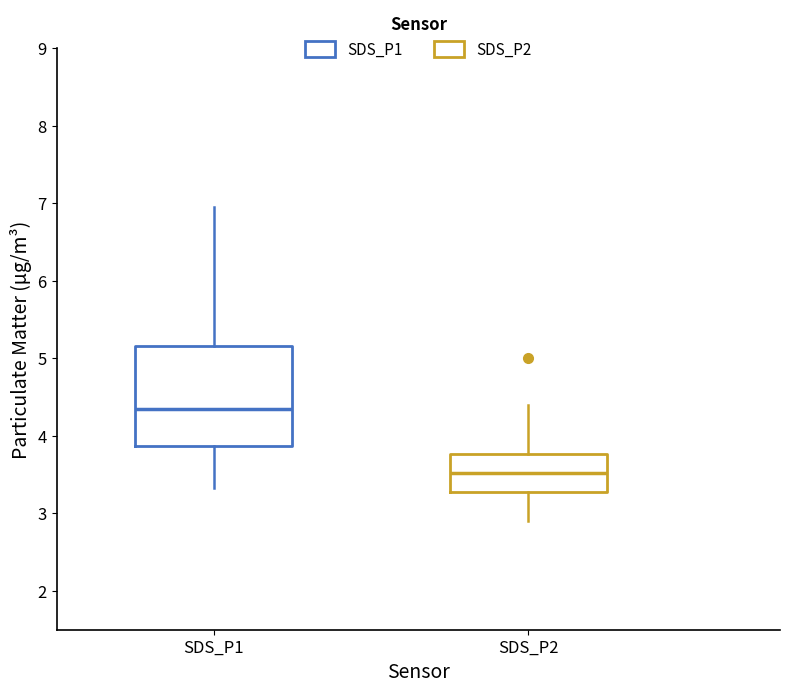

Reading left to right, read every box against the y-axis: the position of its median line, the range the box covers, and the ends of its whiskers. The values are not printed on the chart, so give them approximately, as read against the axis.

SDS_P1: median 4.4, box 3.9 to 5.2, whiskers 3.3 to 7.0
SDS_P2: median 3.5, box 3.3 to 3.8, whiskers 2.9 to 4.4